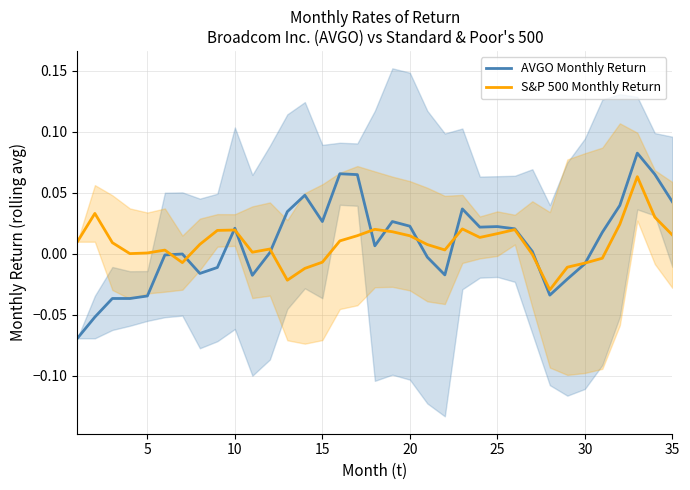

List the series in order of their overall mean, highest first.

AVGO Monthly Return, S&P 500 Monthly Return